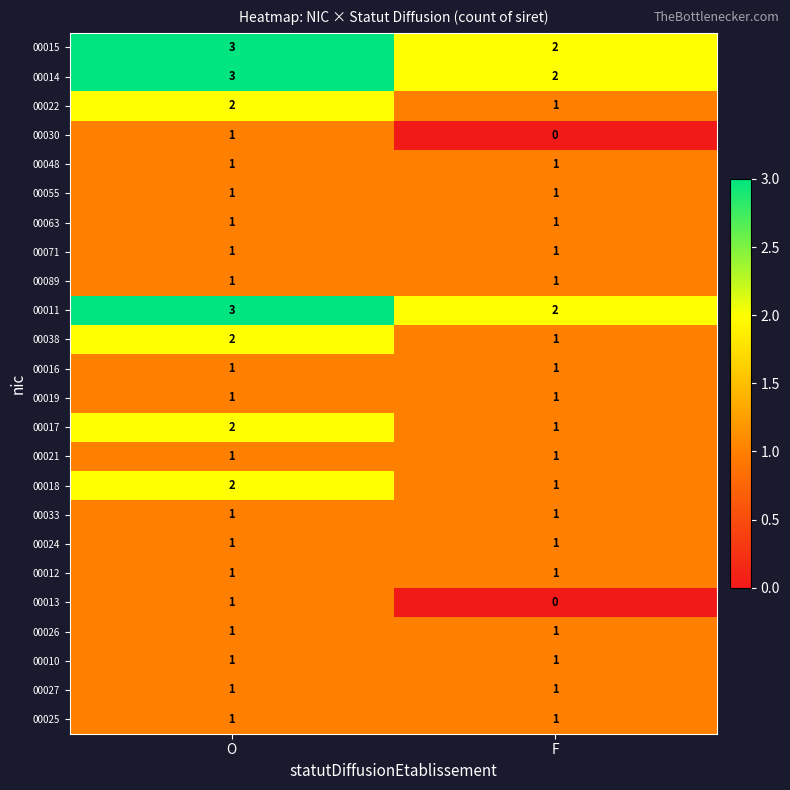

List the labels in order of 00013 value, largest first.

O, F